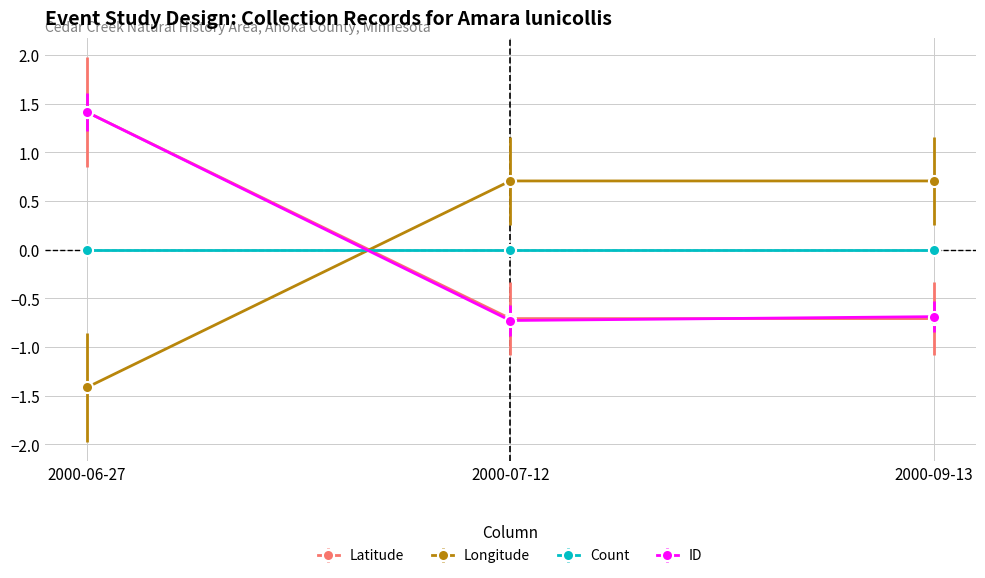

What is the spread (max minus min) of values at 2000-07-12?

1.4